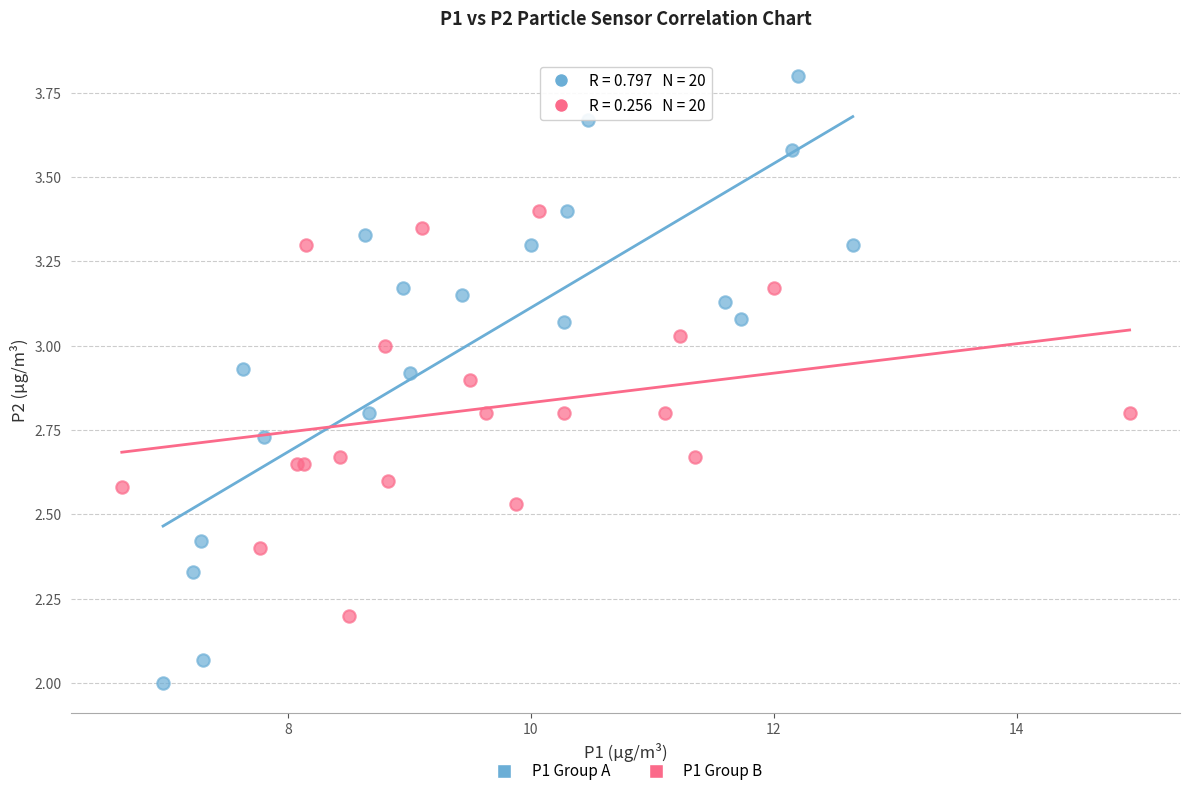

Which series has the widest spread of Y values?

P1 Group A